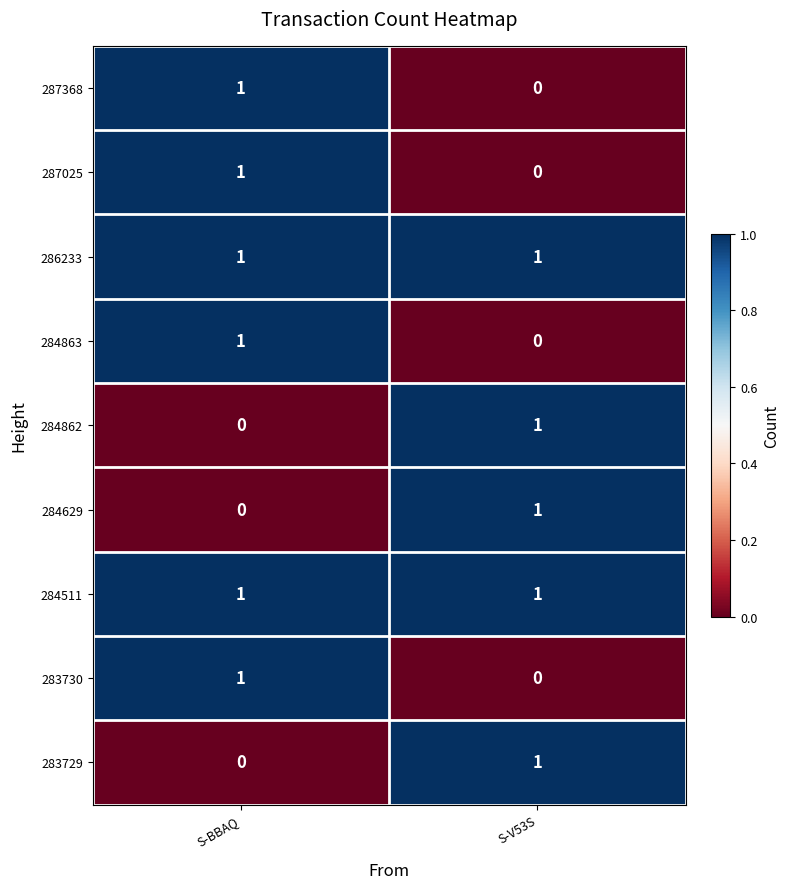

The value of 287368 at S-BBAQ is 1. True or false?

True